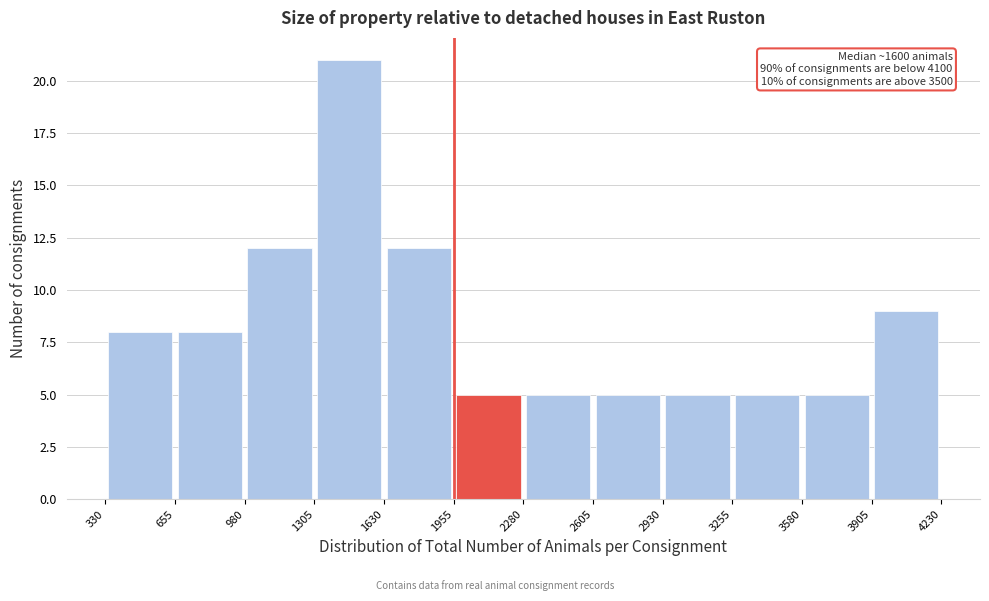

Which range on the x-axis has the tallest bar?

1305 to 1630